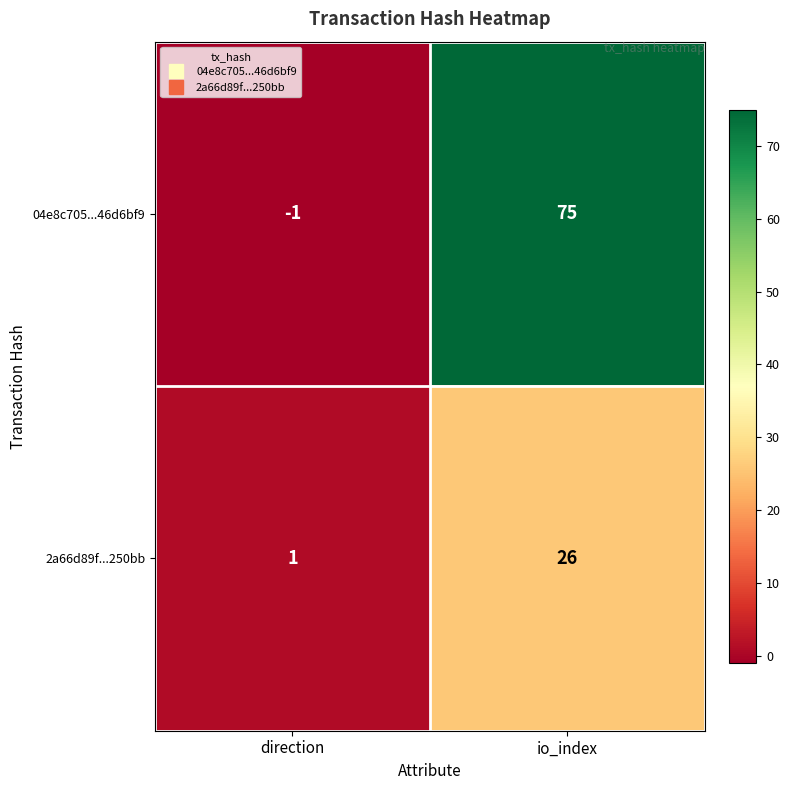

What is the sum of all 04e8c705...46d6bf9 values?

74